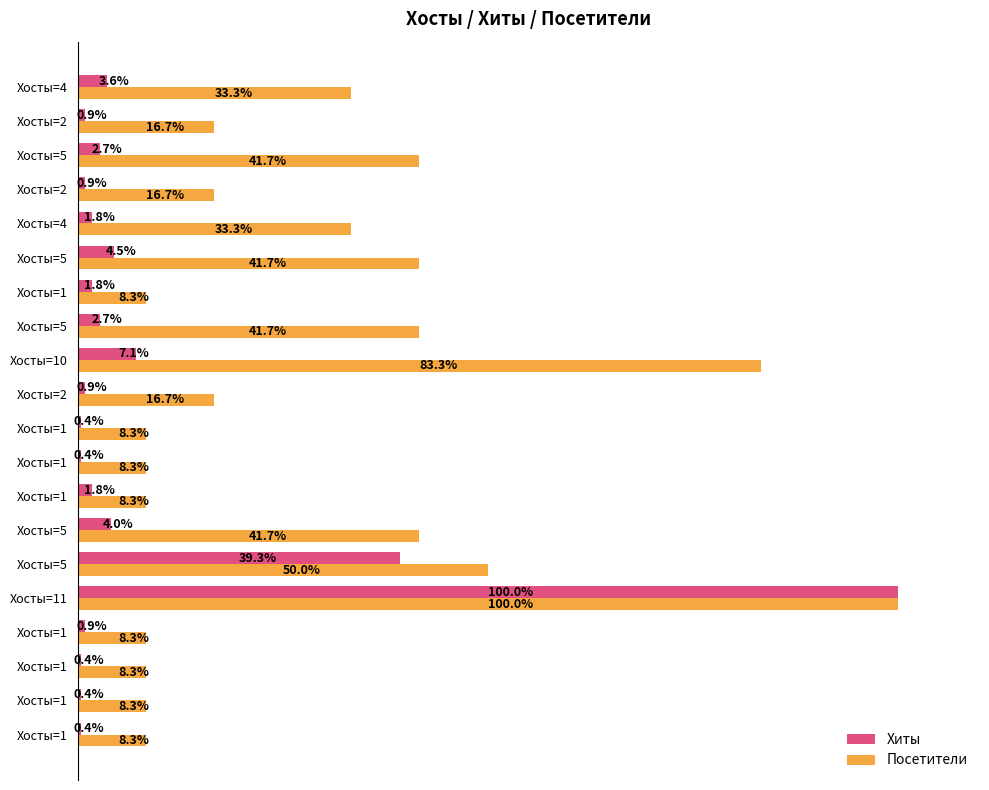

What are all the series names shown in the legend?

Хиты, Посетители